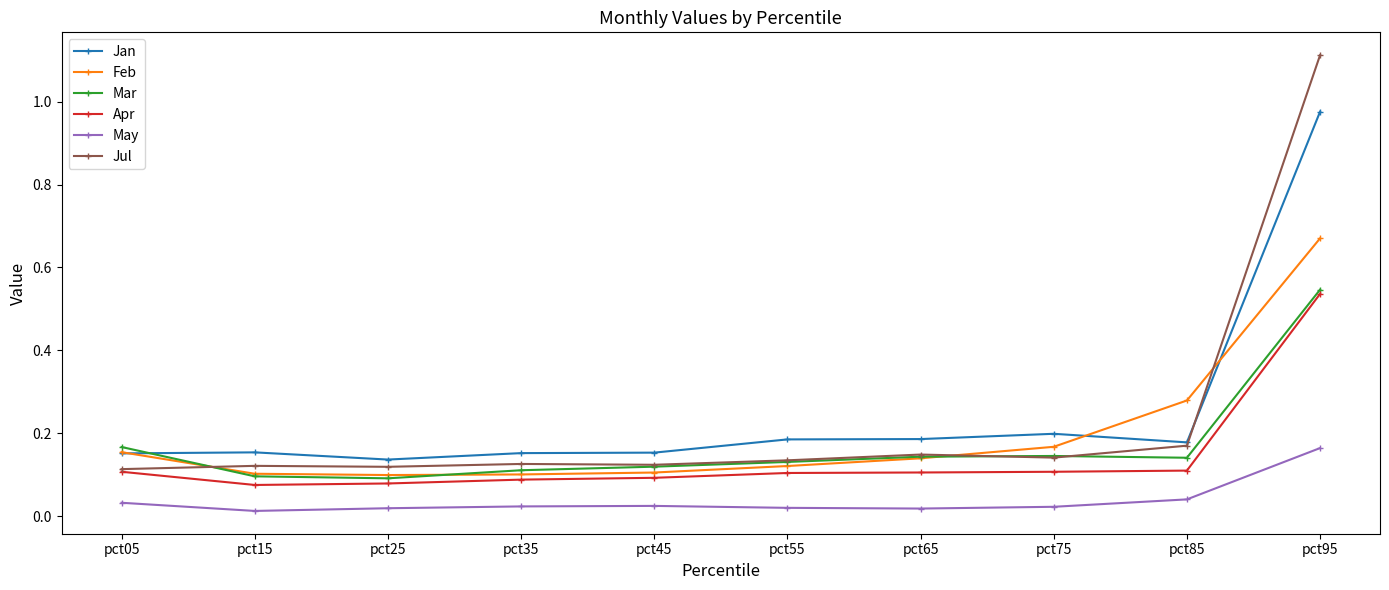

What are all the series names shown in the legend?

Jan, Feb, Mar, Apr, May, Jul